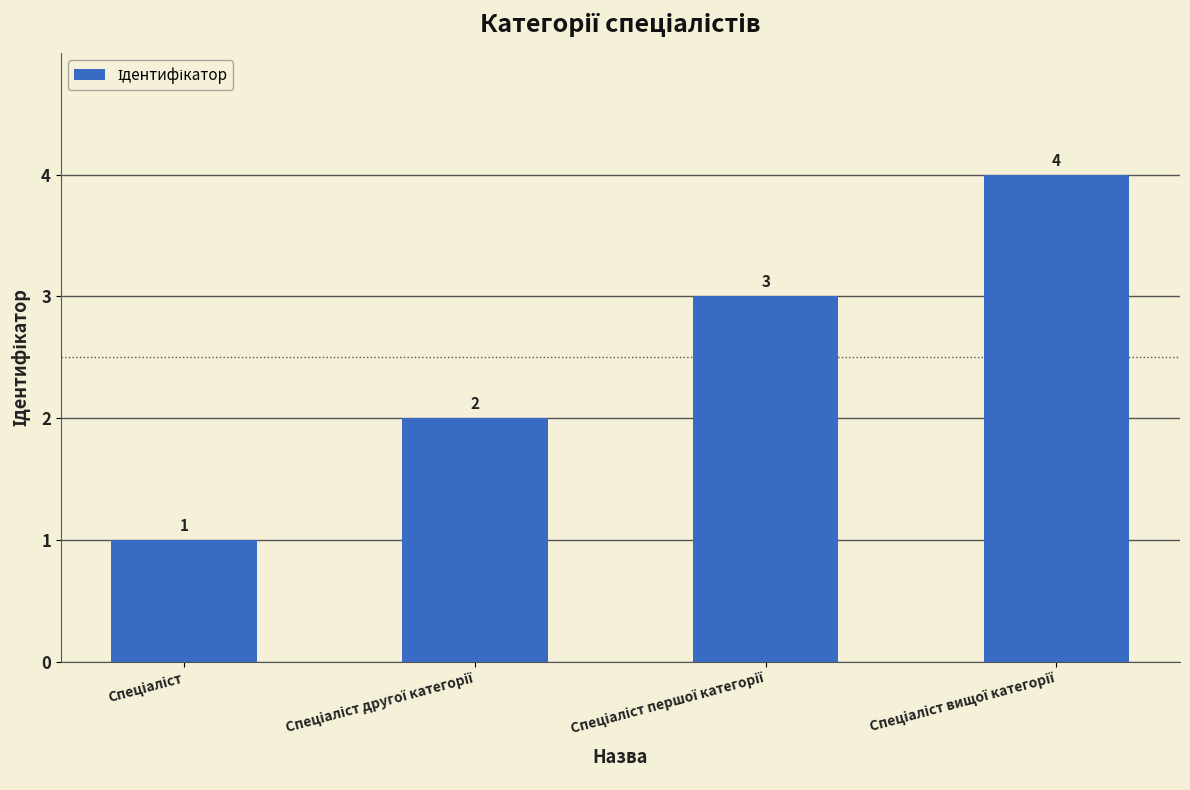

How many values are between 2 and 4?

3